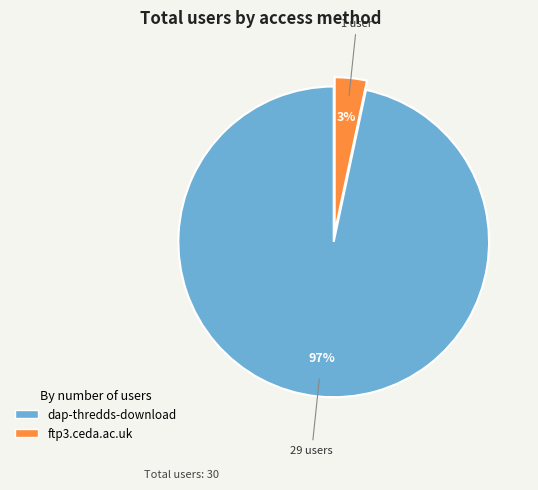

Rank the categories by value from highest to lowest.

dap-thredds-download, ftp3.ceda.ac.uk